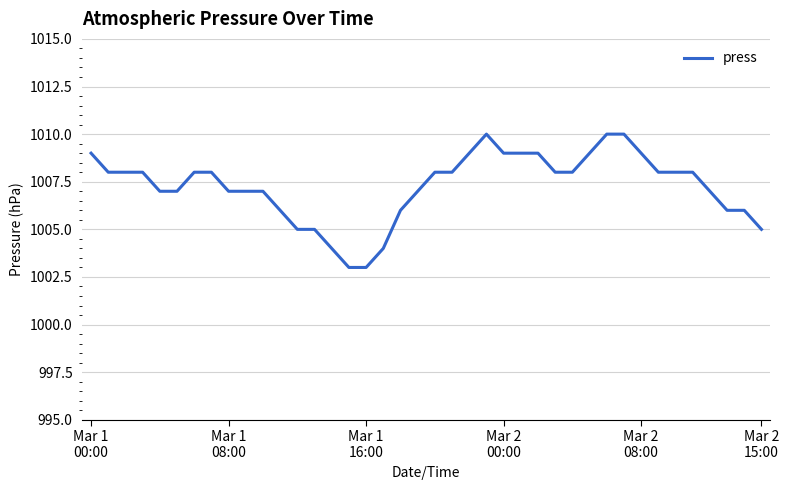

What is the difference between the maximum and minimum values?

7